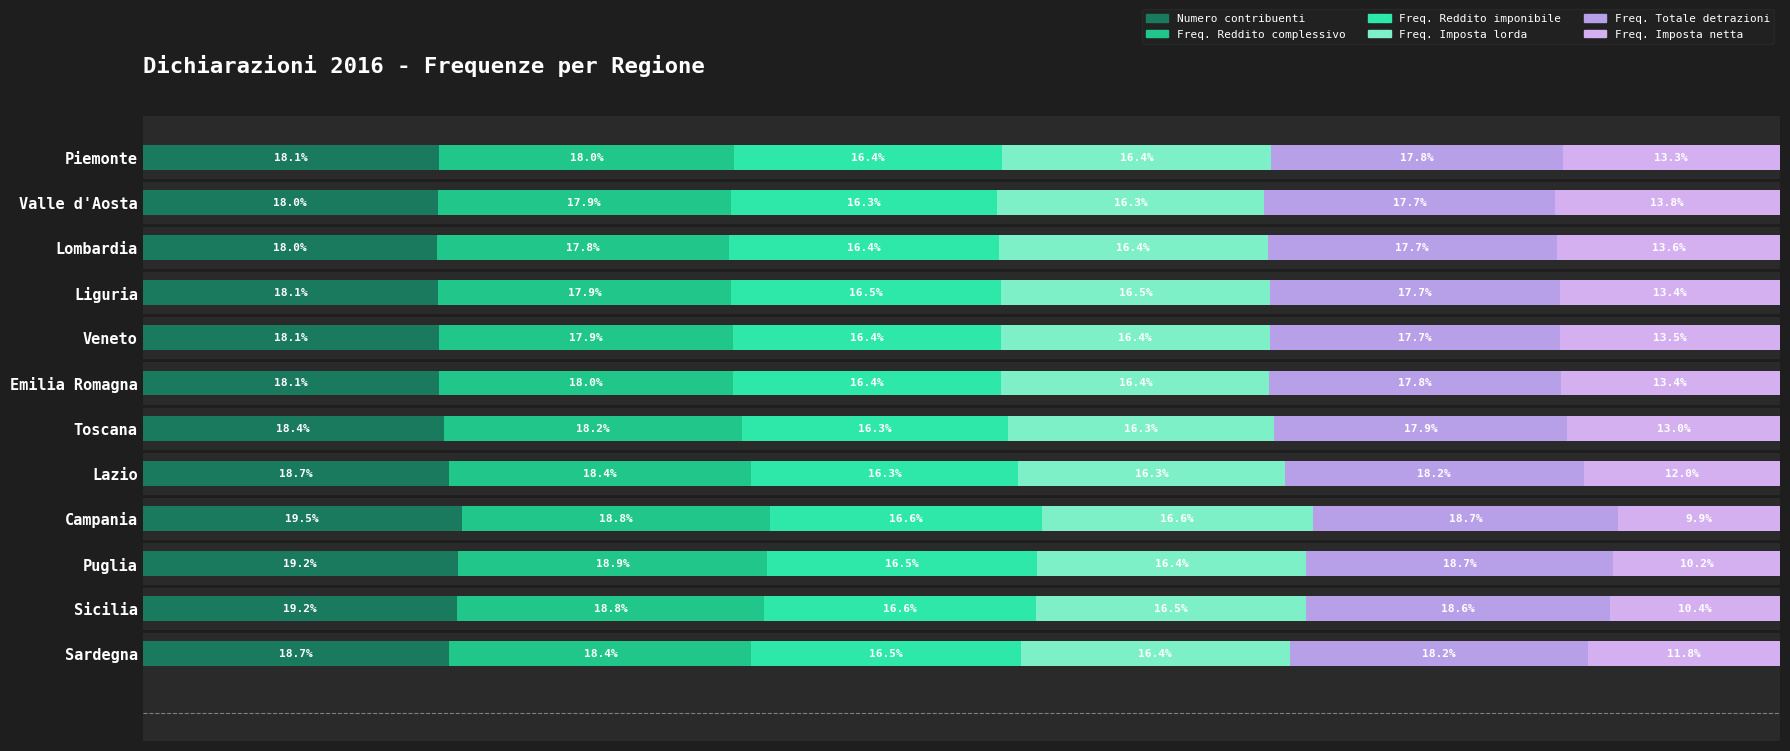

At how many categories does at least one series exceed 14?

12